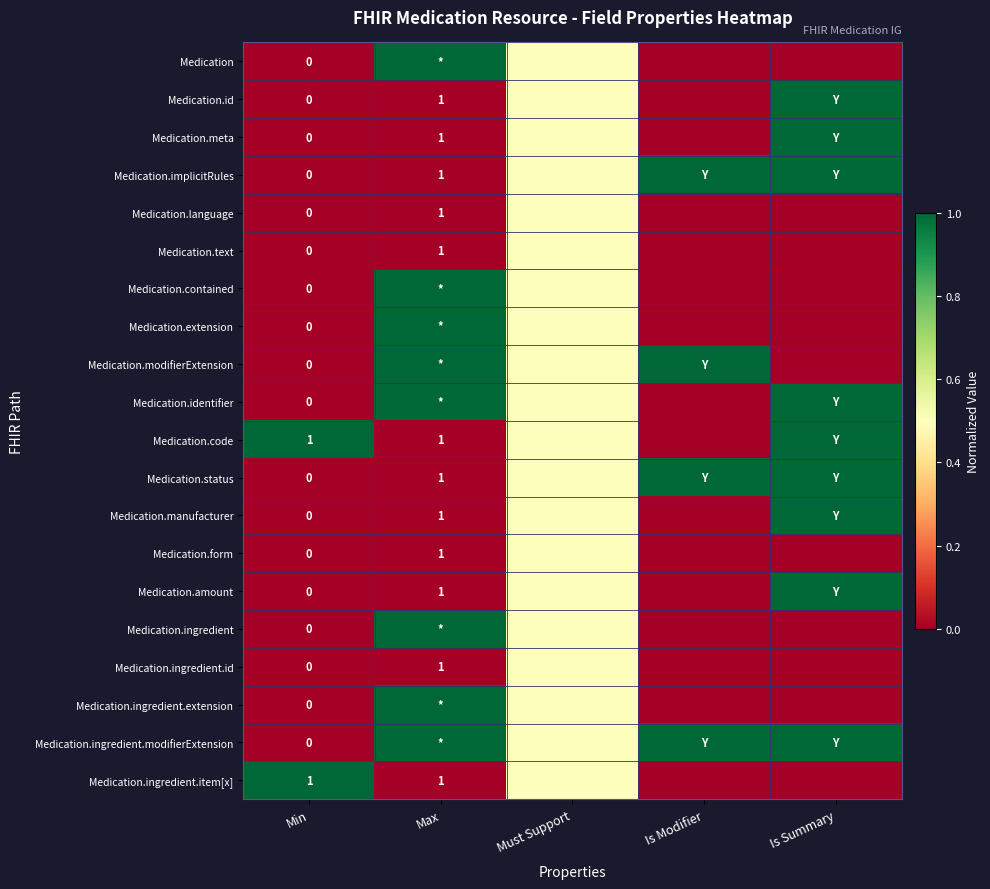

What is the spread (max minus min) of values at Min?

1.0